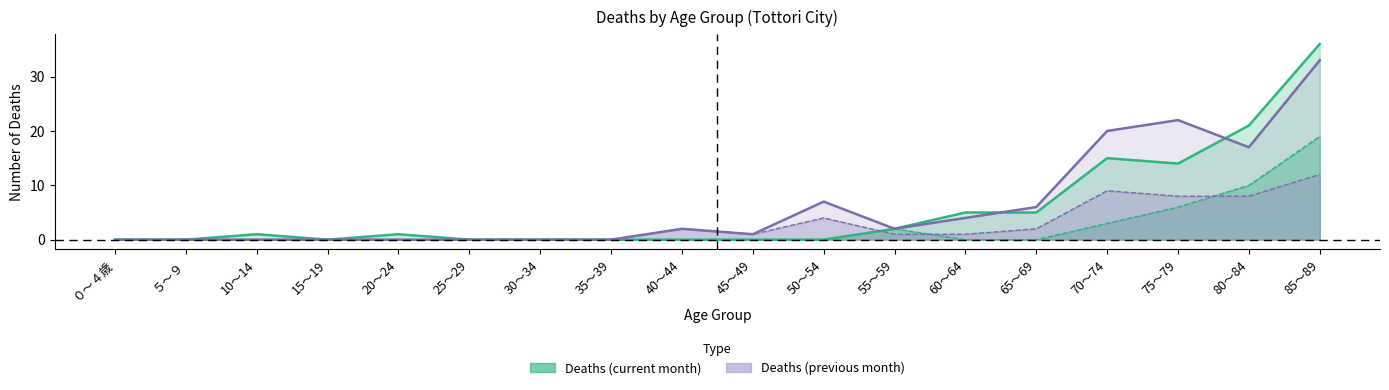

How many categories are shown in the chart?

18